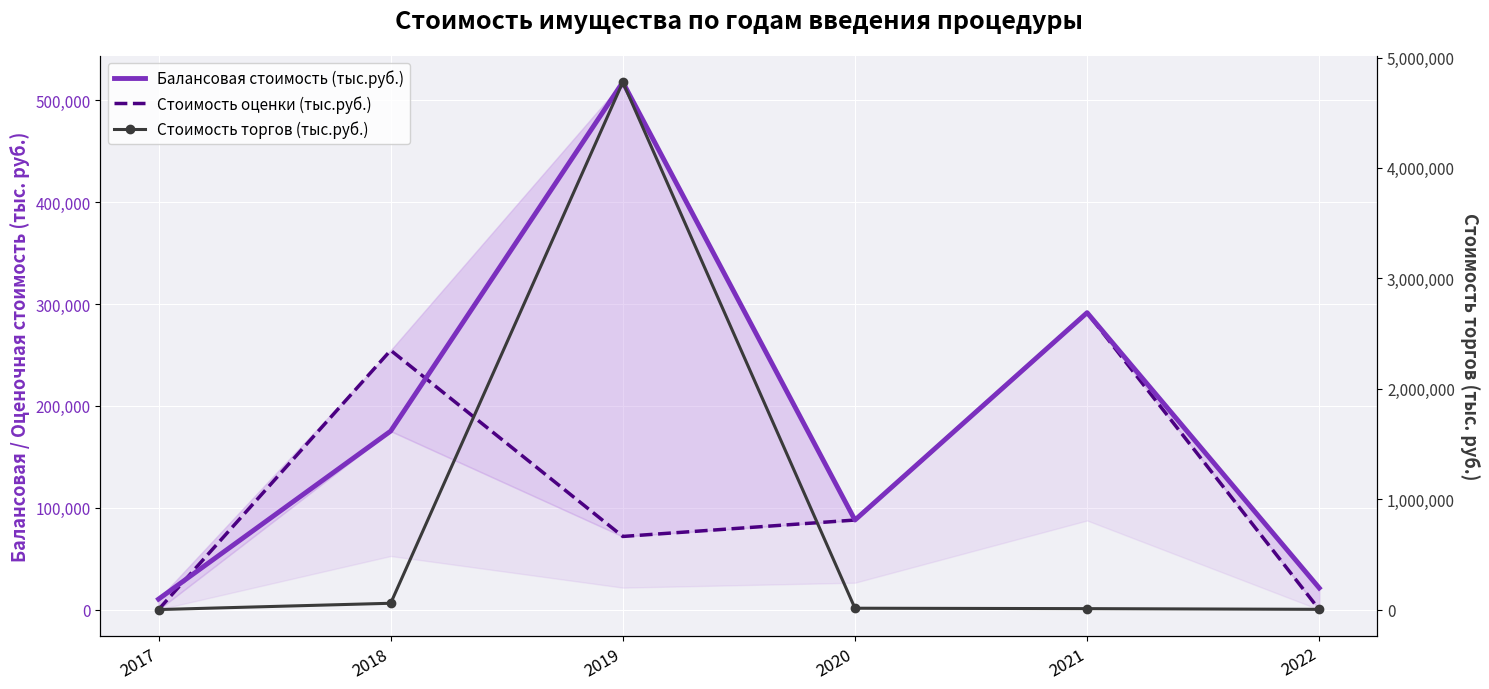

At which category does Стоимость оценки (тыс.руб.) reach its first local peak?

2018